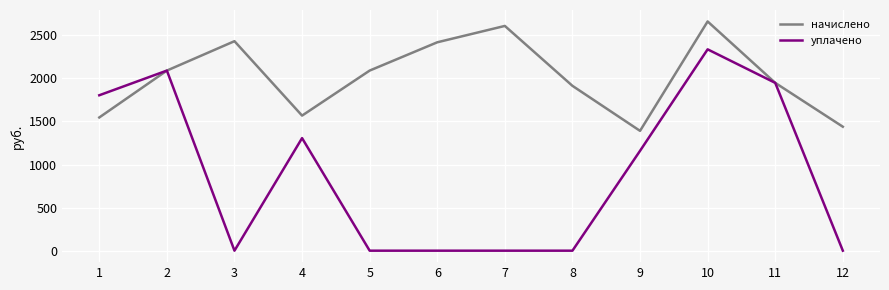

The value of начислено at 12 is 1439.2. True or false?

True